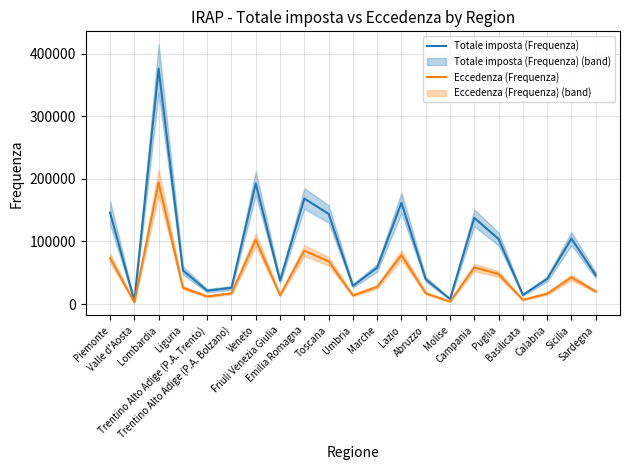

What is the maximum value shown in the chart?

375974